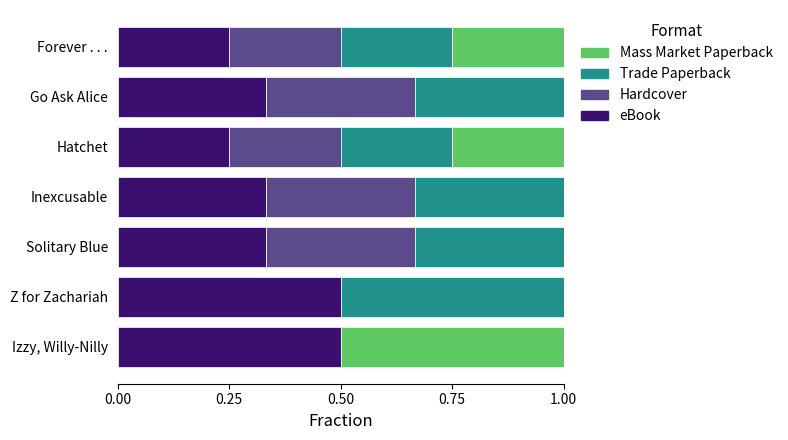

What is the total value across all series at Go Ask Alice?

1.0